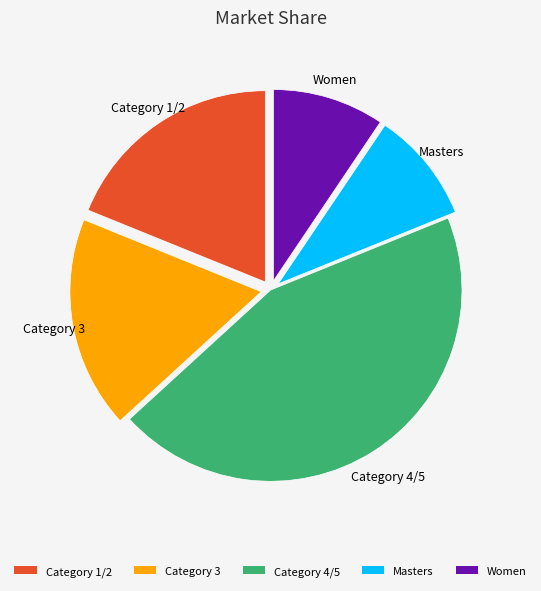

How many slices are in this pie chart?

5